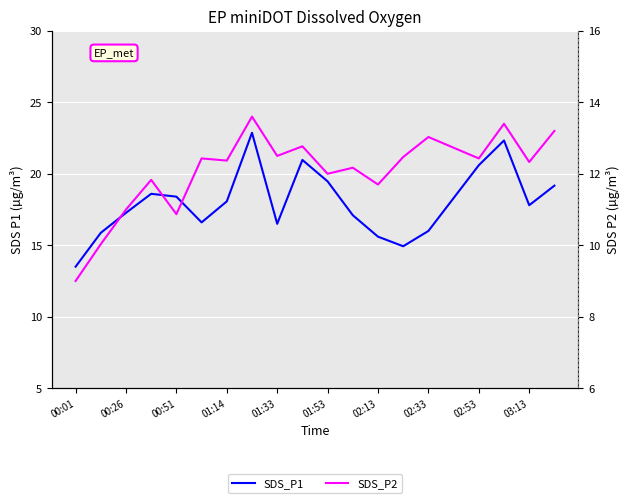

Is it true that SDS_P2 equals 9.0 at 00:01?

True